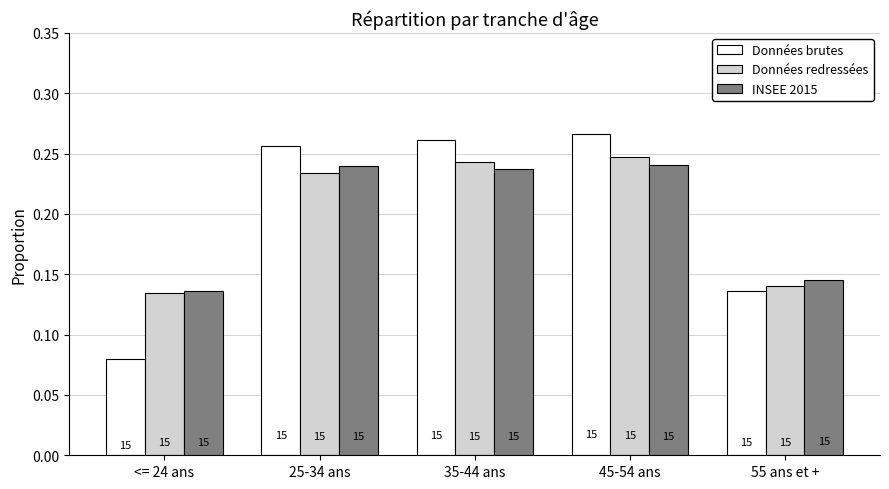

What are all the series names shown in the legend?

Données brutes, Données redressées, INSEE 2015